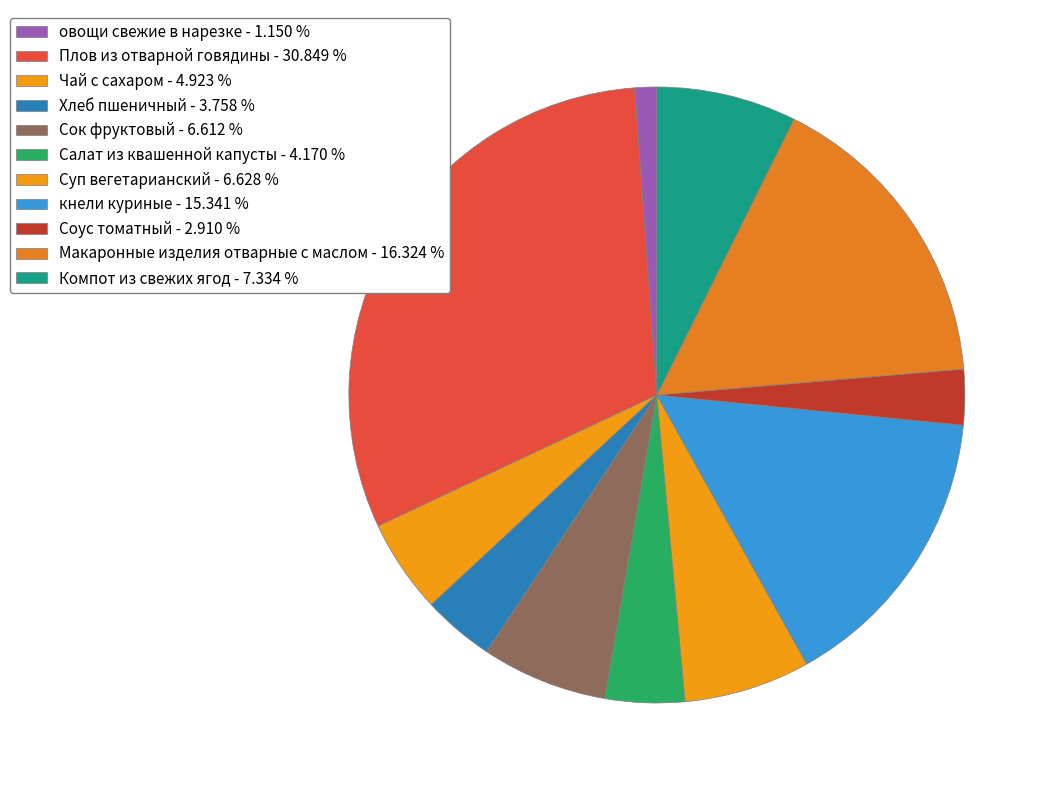

Which category has the smallest portion of the pie?

овощи свежие в нарезке